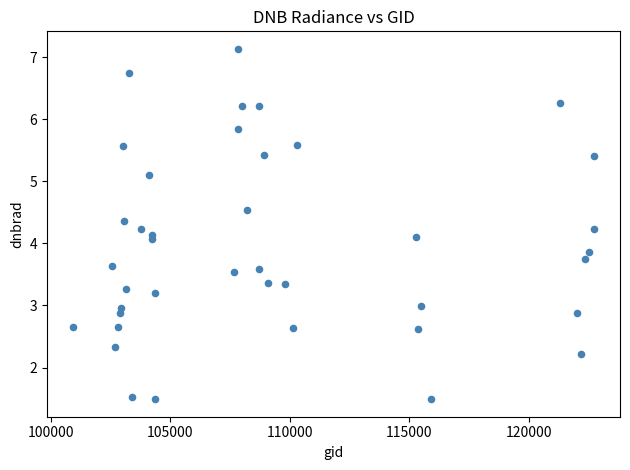

What is the range of Y values (max minus min)?

5.6